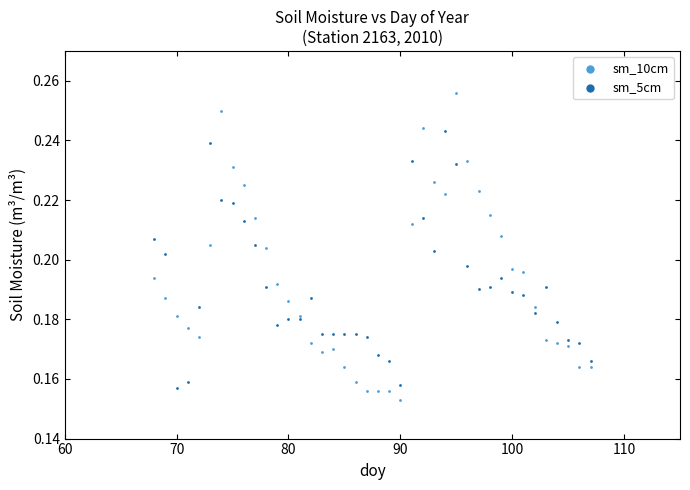

Which series has the widest spread of Y values?

sm_10cm